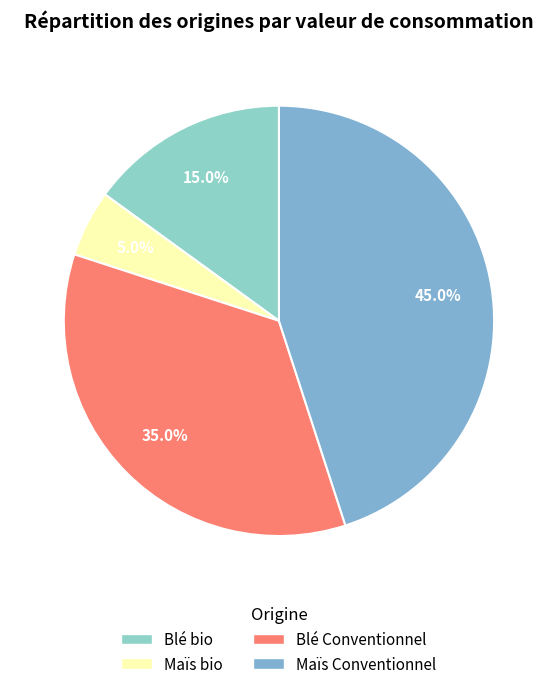

Combined, what portion of the pie is Blé bio and Blé Conventionnel?

50.0%